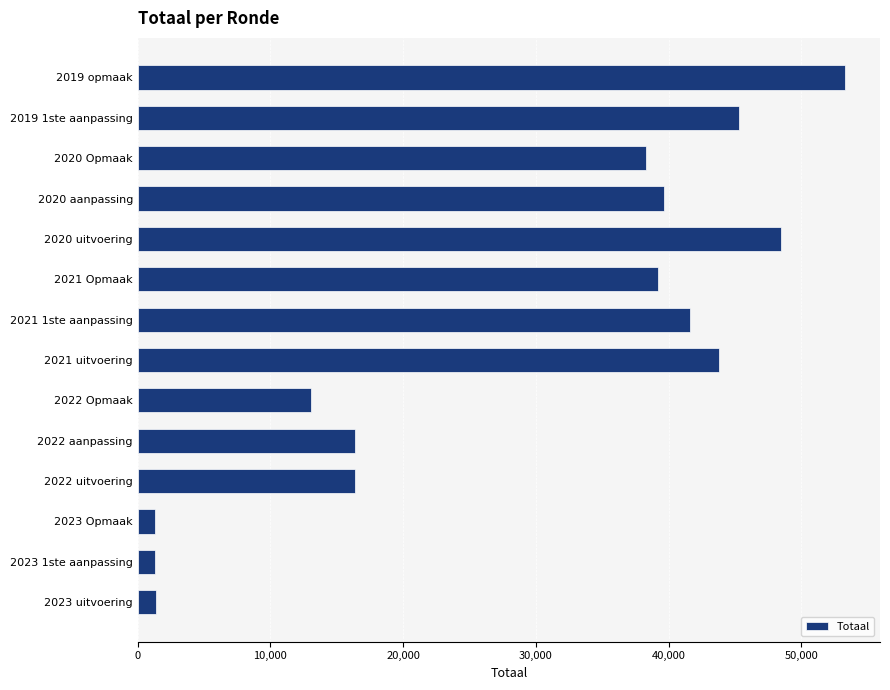

Are the bars grouped side by side (vs. stacked)?

No